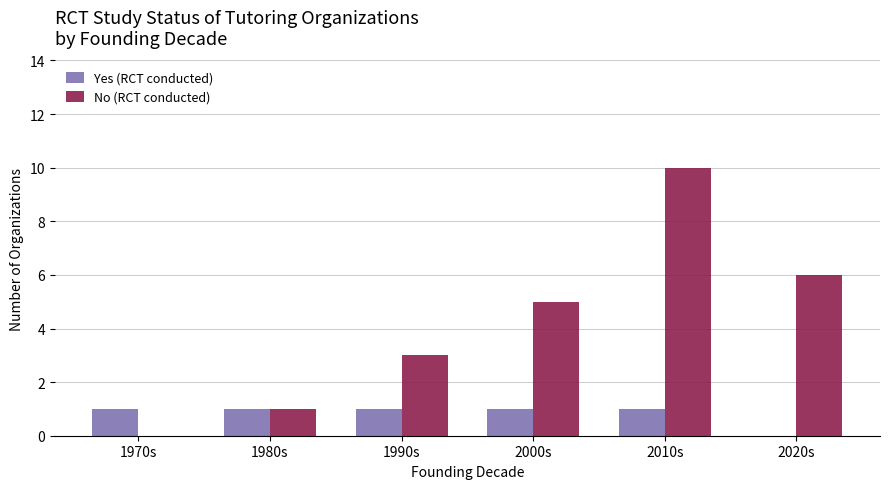

Where is No (RCT conducted) nearest to the value 5?

2000s